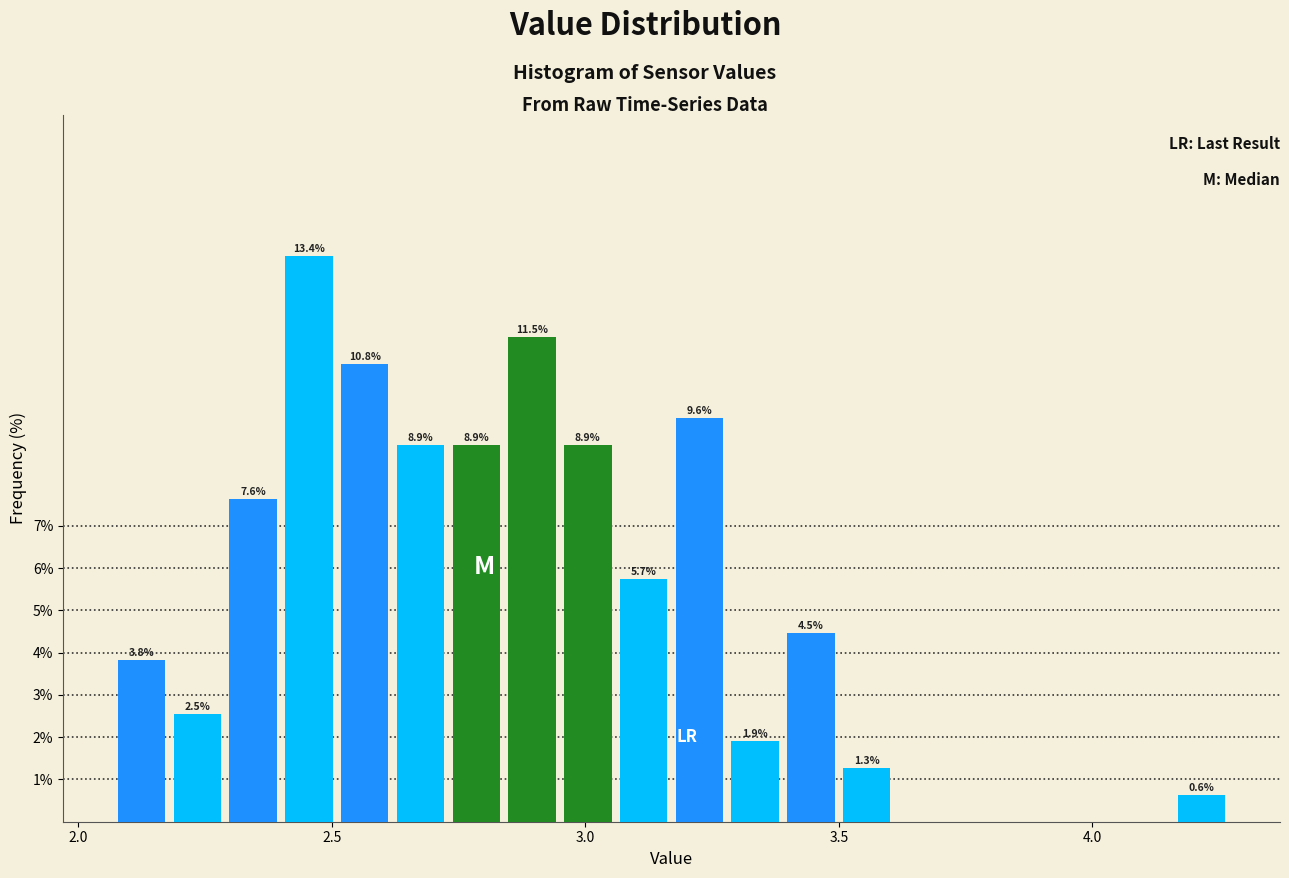

Read against the x-axis, roughly where is the centre of the tallest bar?

2.45